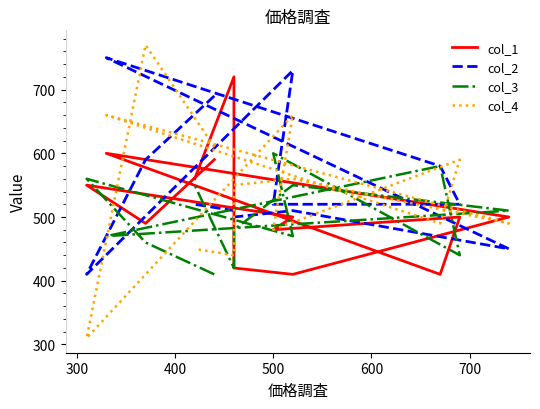

List the series in order of their peak value, lowest first.

col_3, col_1, col_2, col_4